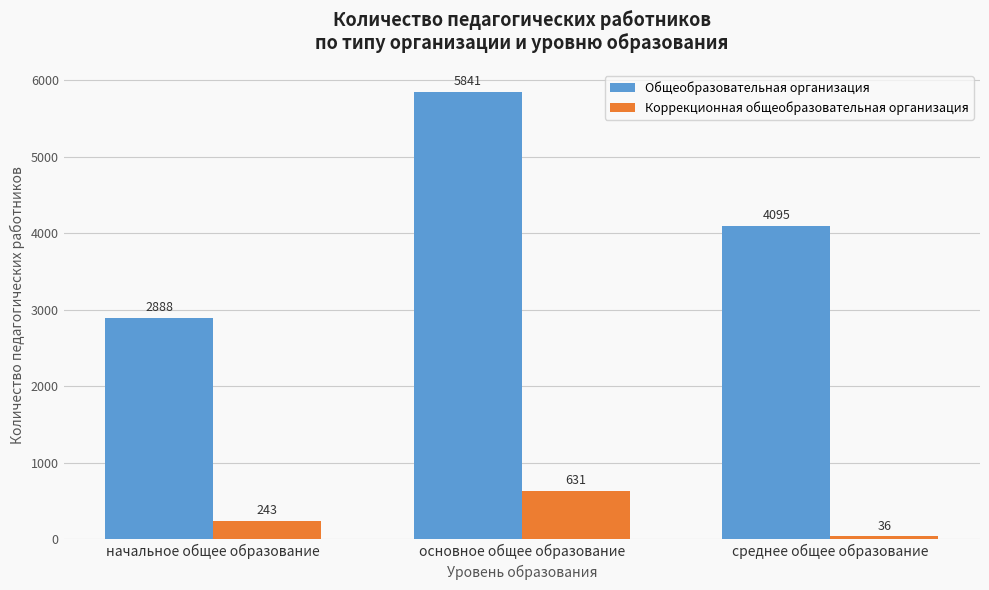

The value of Общеобразовательная организация at основное общее образование is 7704. True or false?

False